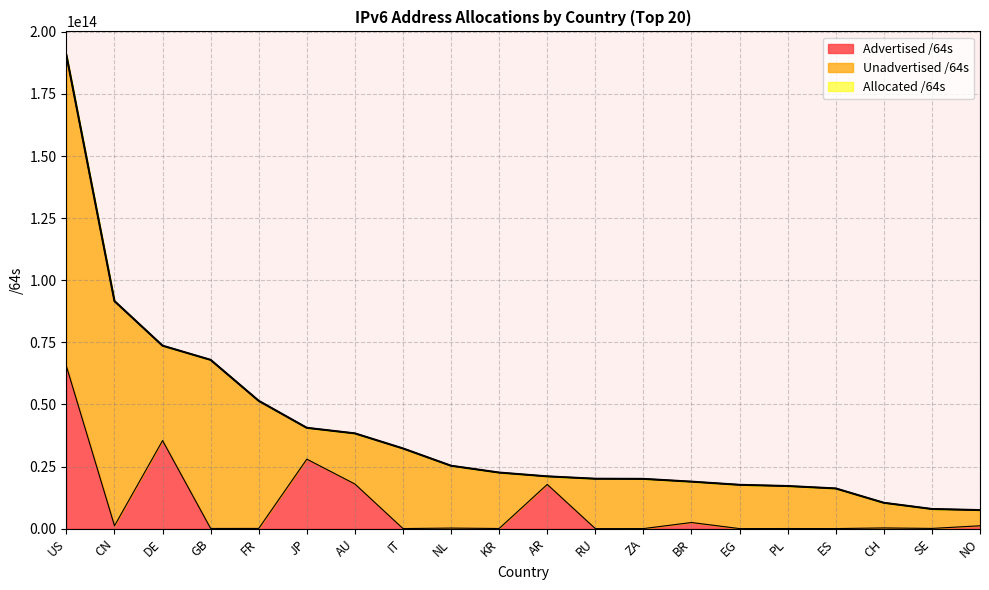

What is the sum of all Allocated /64s values?

791221620899842